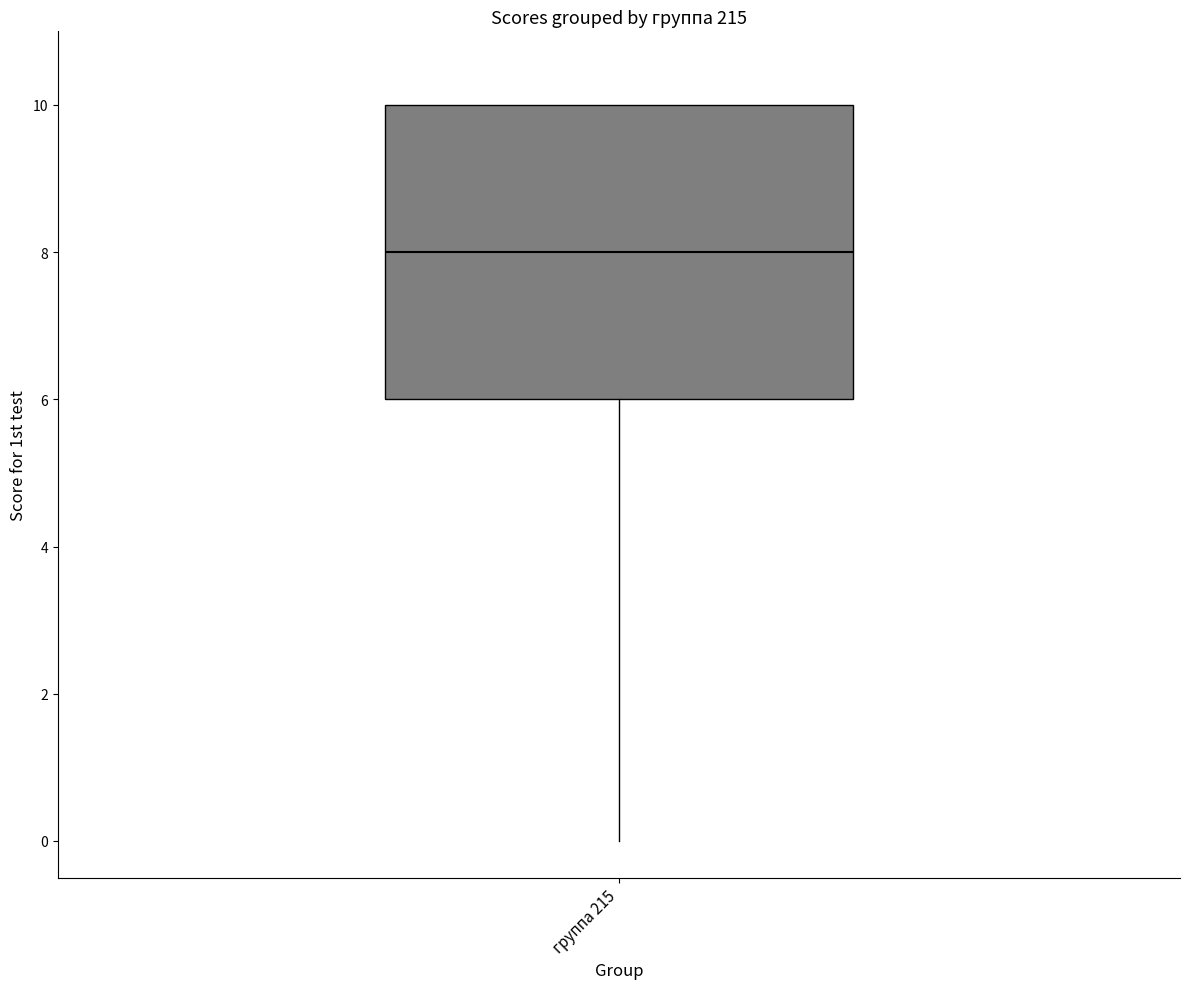

Transcribe this box plot: give where the median line is, the range the box spans, and where the two whiskers end, as read against the y-axis. The values are not printed on the chart, so give them approximately, as read against the axis.

median 8, box 6 to 10, whiskers 0 to 10